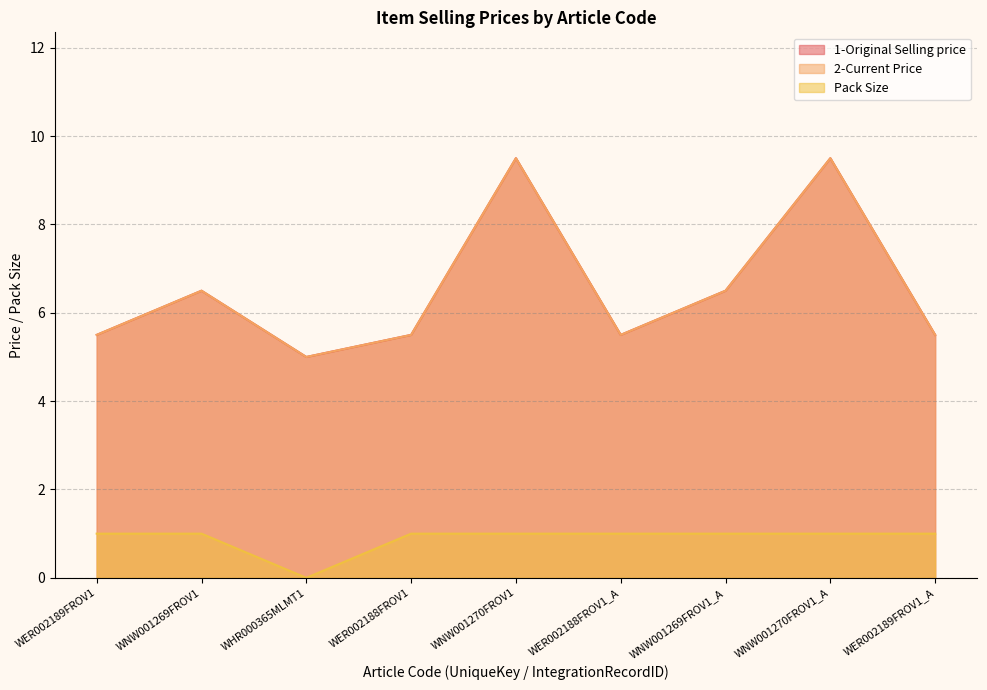

What is the difference between the maximum and minimum values in the 1-Original Selling price series?

4.5